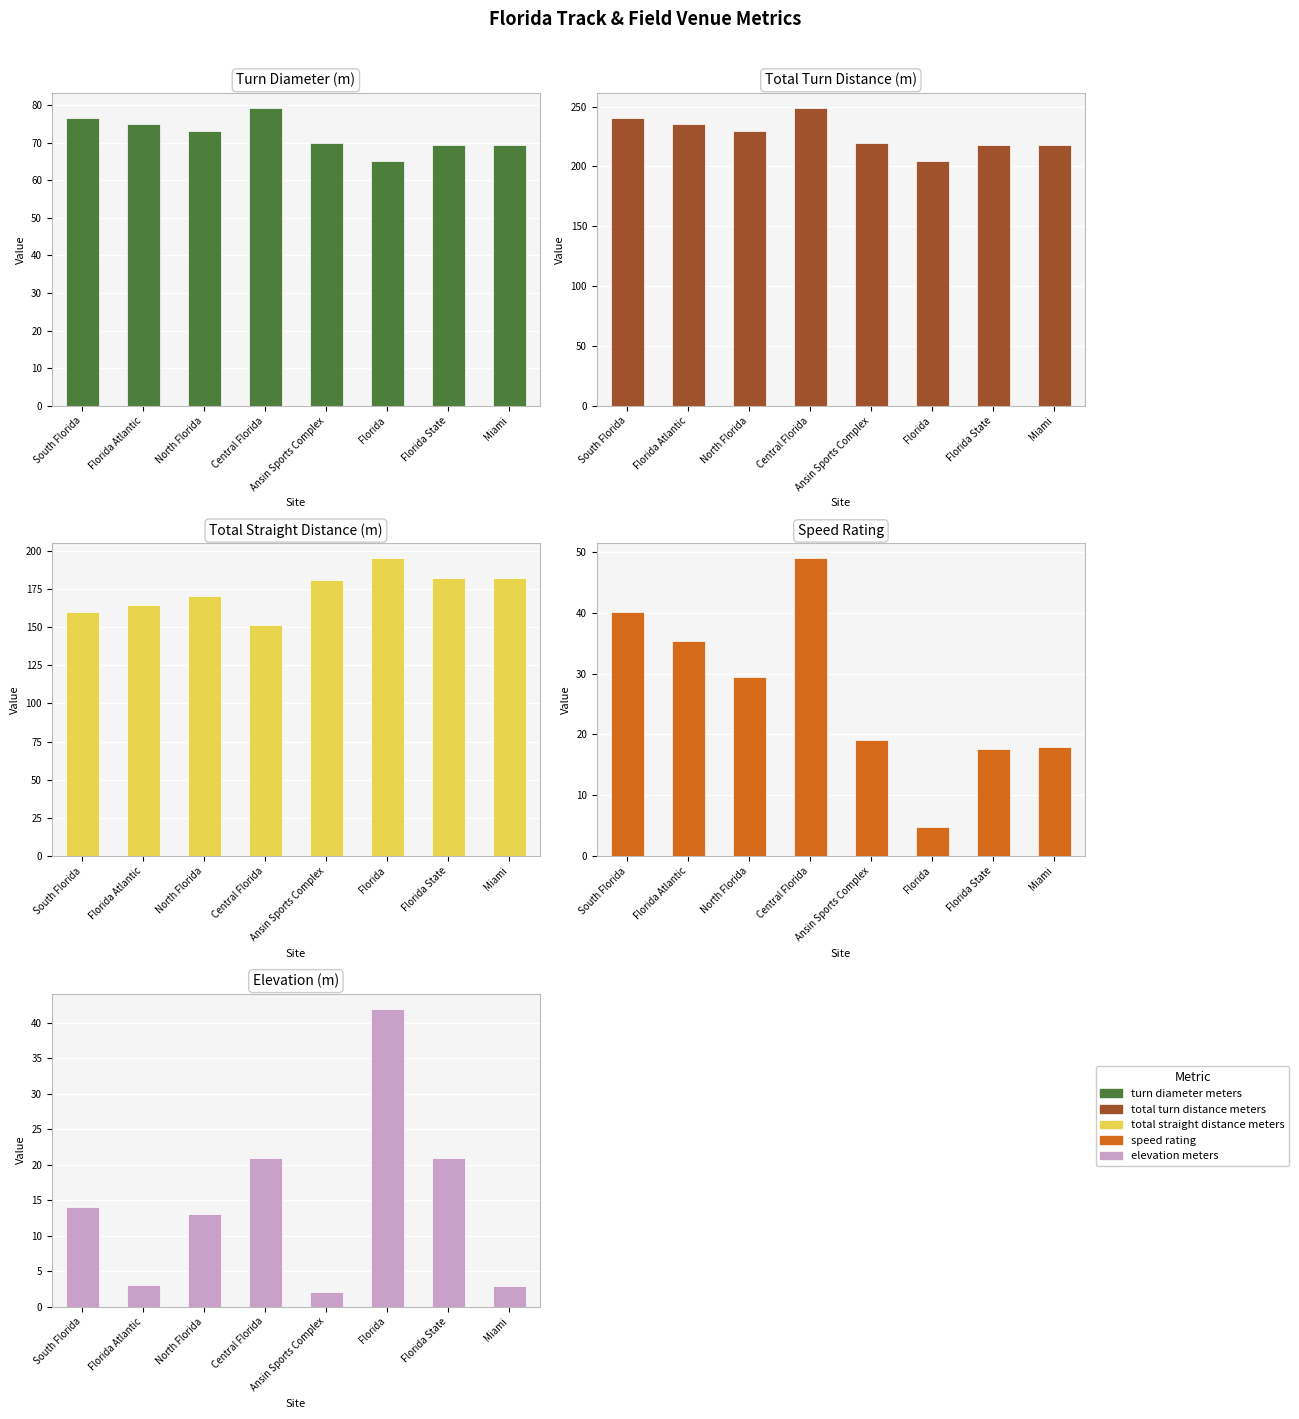

What is the difference between the total_turn_distance_meters values at Florida Atlantic and Florida?

30.5